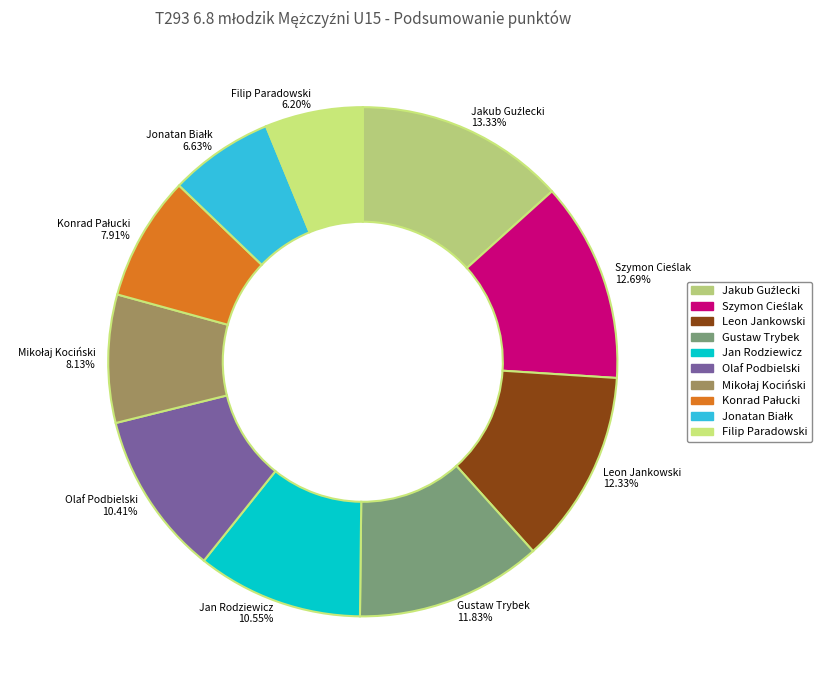

Is there any slice that represents more than half of the pie?

No